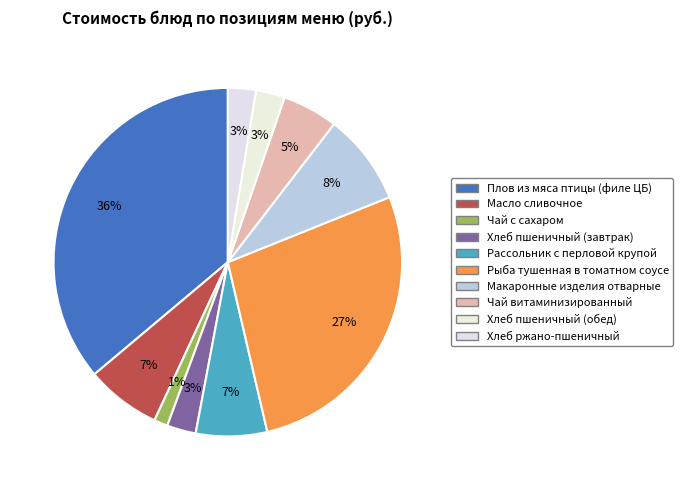

Is it true that Чай витаминизированный is 5% of the pie?

True